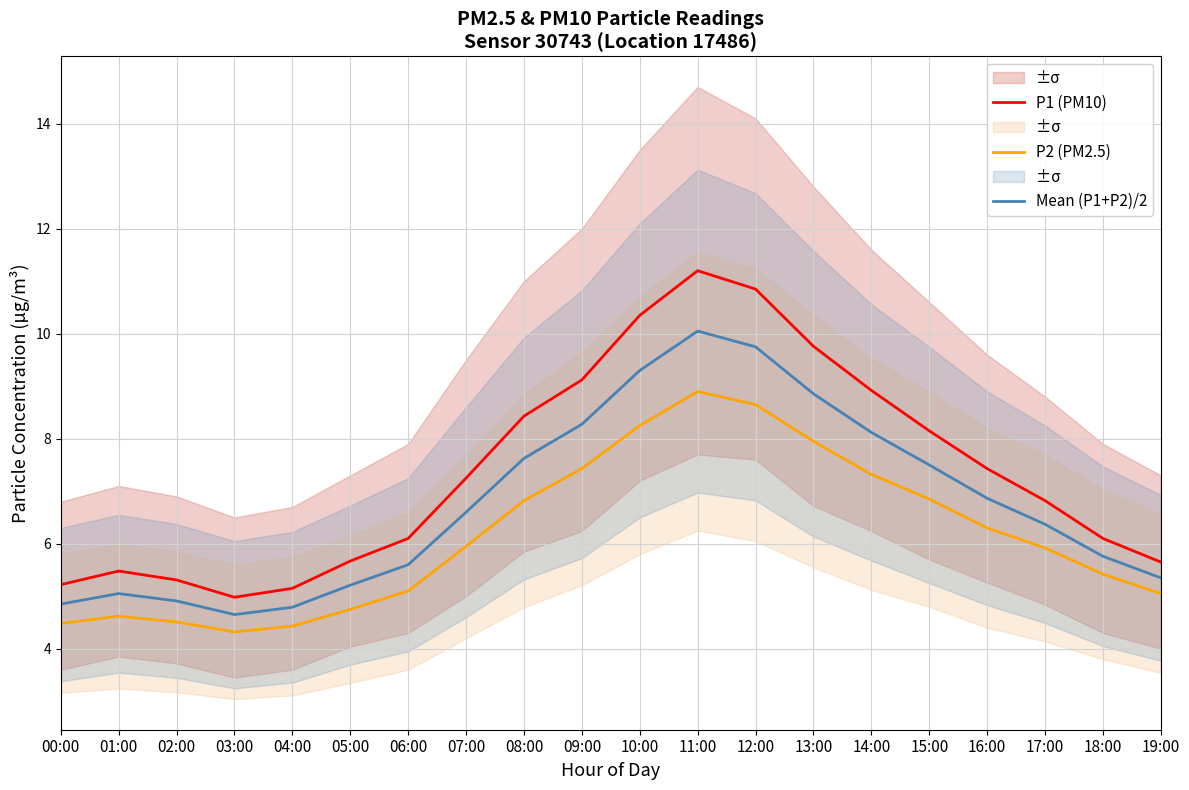

Which series has the largest total across all categories?

P1 (PM10)